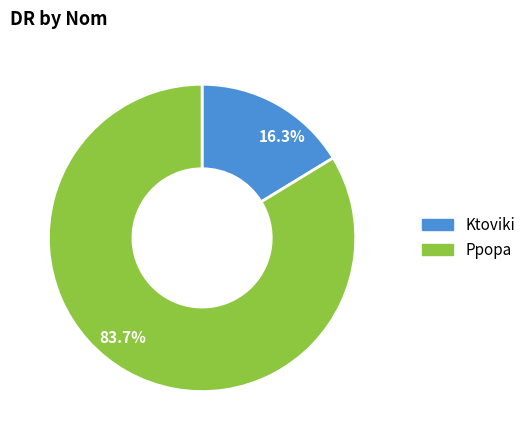

What is the largest slice in the pie chart?

Ppopa